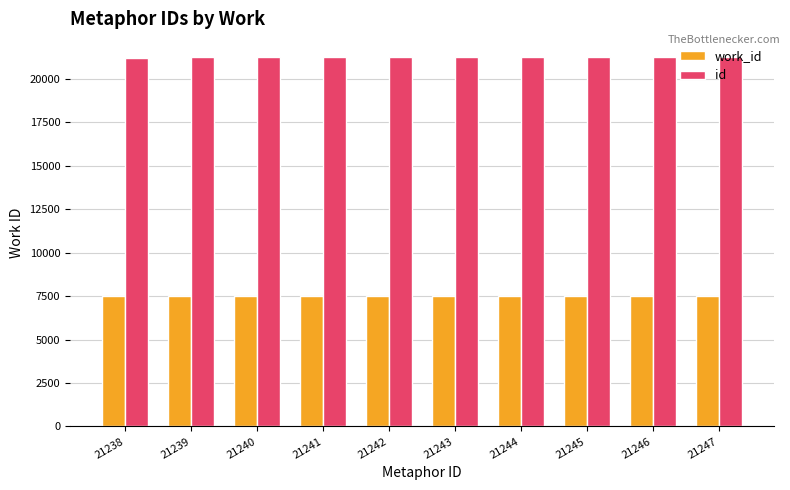

How many bars are there in total?

20